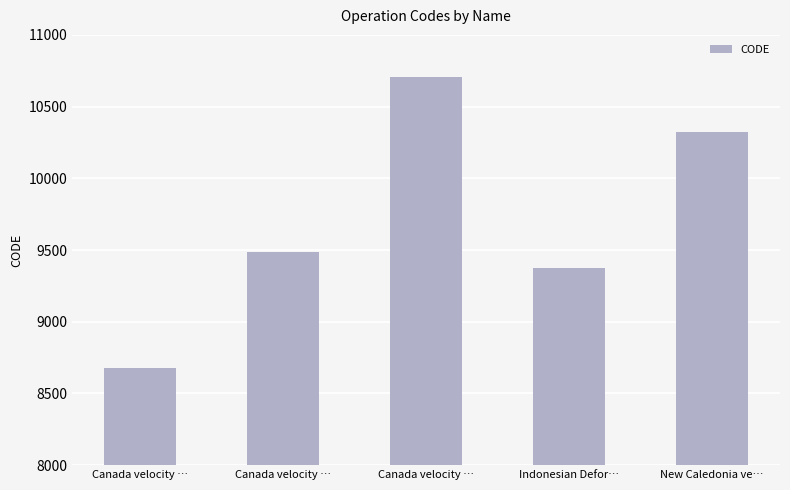

List the labels in order of value, smallest first.

Canada velocity …, Indonesian Defor…, Canada velocity …, New Caledonia ve…, Canada velocity …